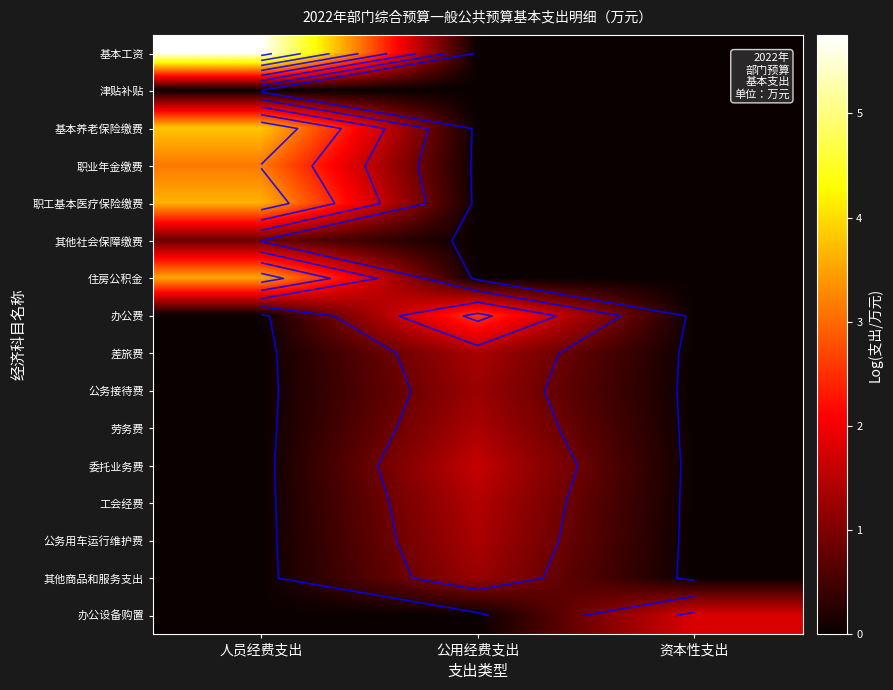

What is the difference between the 基本养老保险缴费 values at 人员经费支出 and 公用经费支出?

3.8